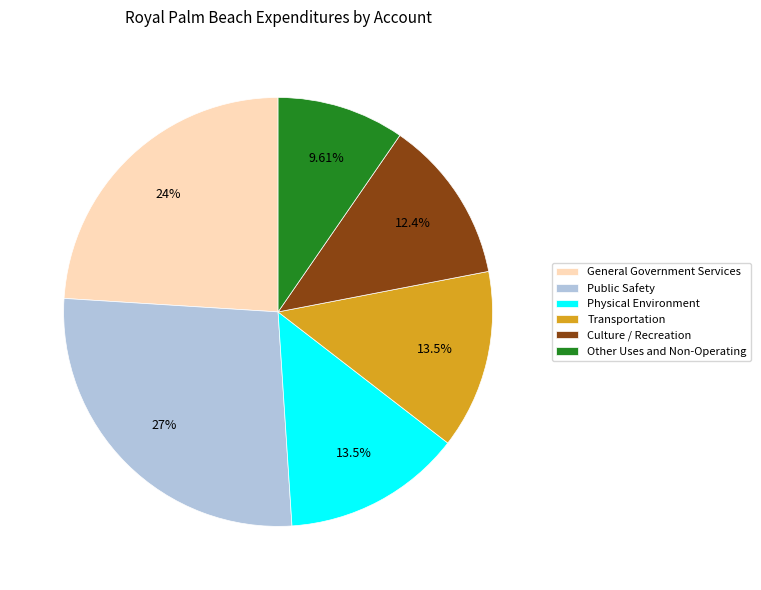

What is the ratio of the value at Physical Environment to the value at General Government Services?

0.6